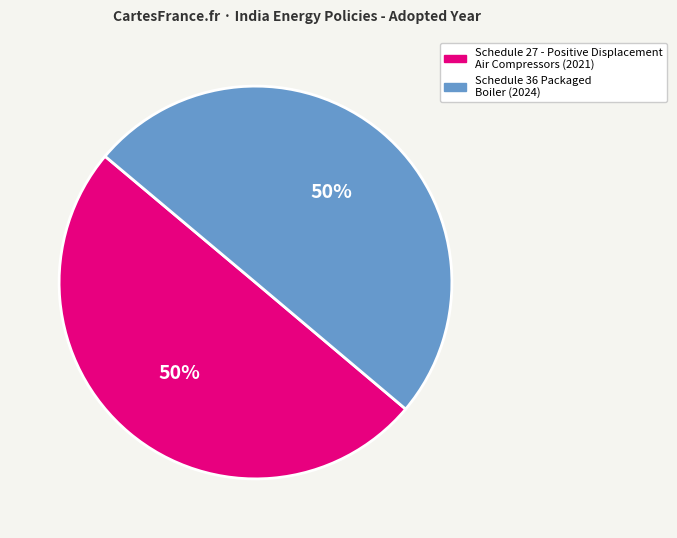

What is the ratio of the value at Schedule 36 Packaged Boiler to the value at Schedule 27 - Positive Displacement Air Compressors?

1.0